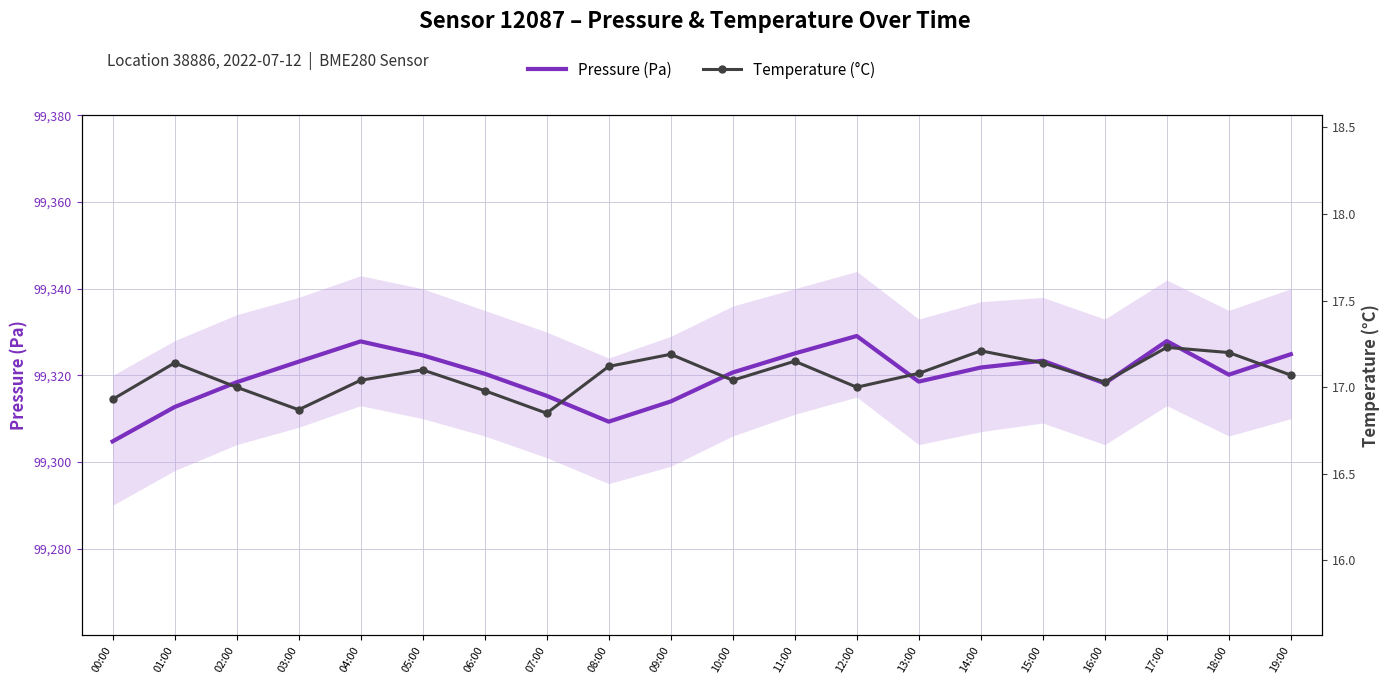

What is the average value of the Pressure (Pa) series?

99320.0